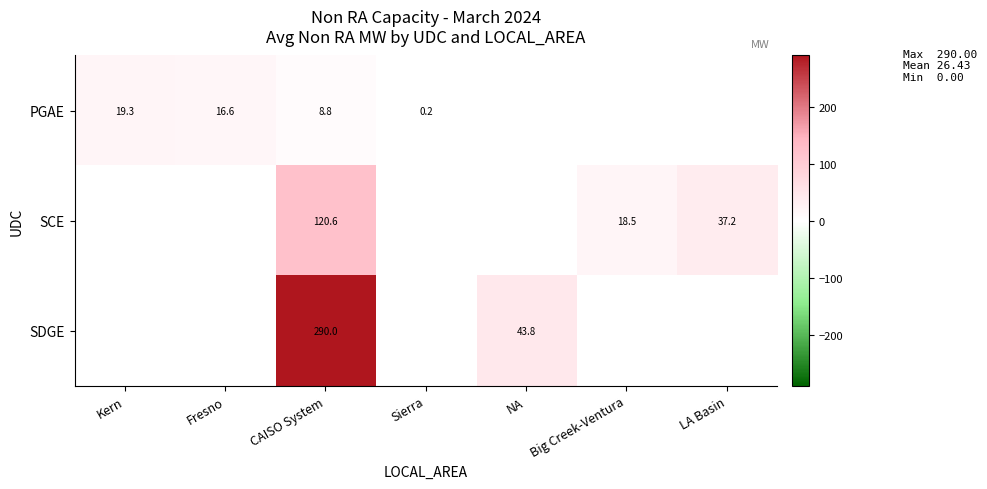

Is it true that PGAE equals 22.1 at Fresno?

False